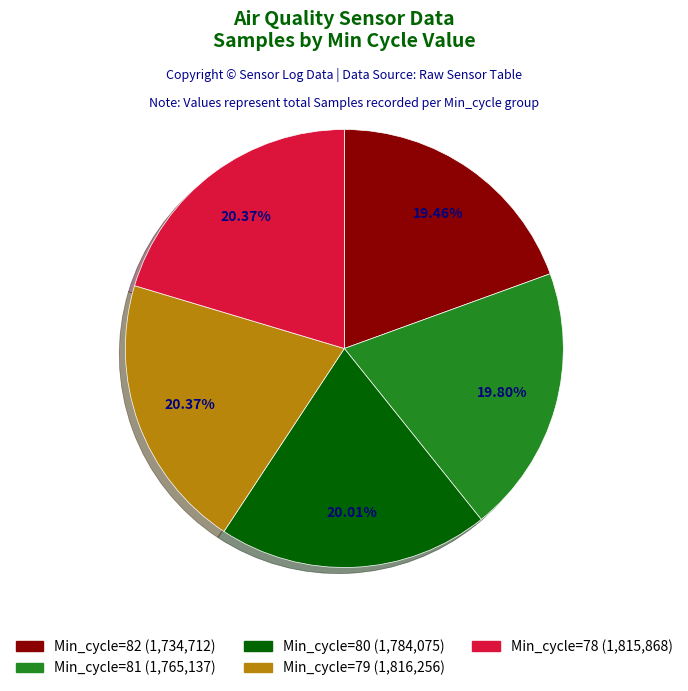

Is there a majority slice in this chart?

No